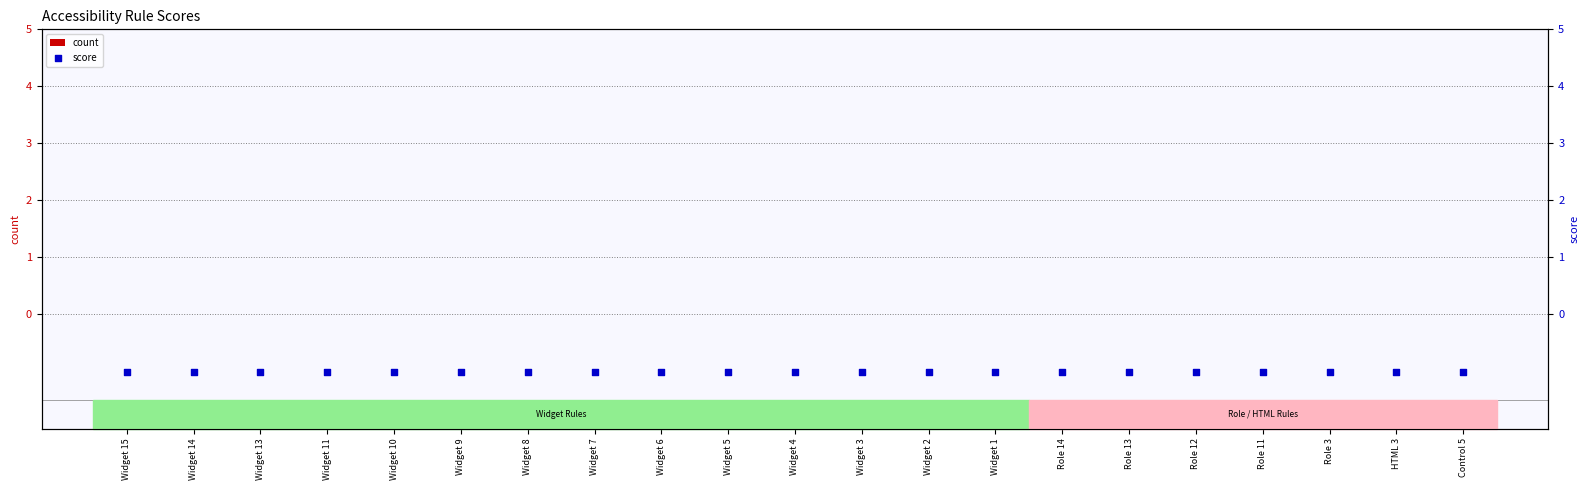

Which series has the largest Y range (max minus min)?

count